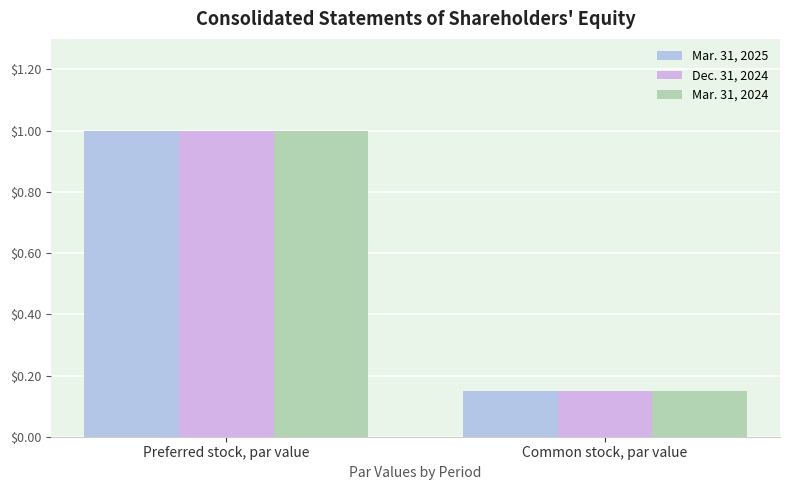

Which series has the largest total across all categories?

Mar. 31, 2025